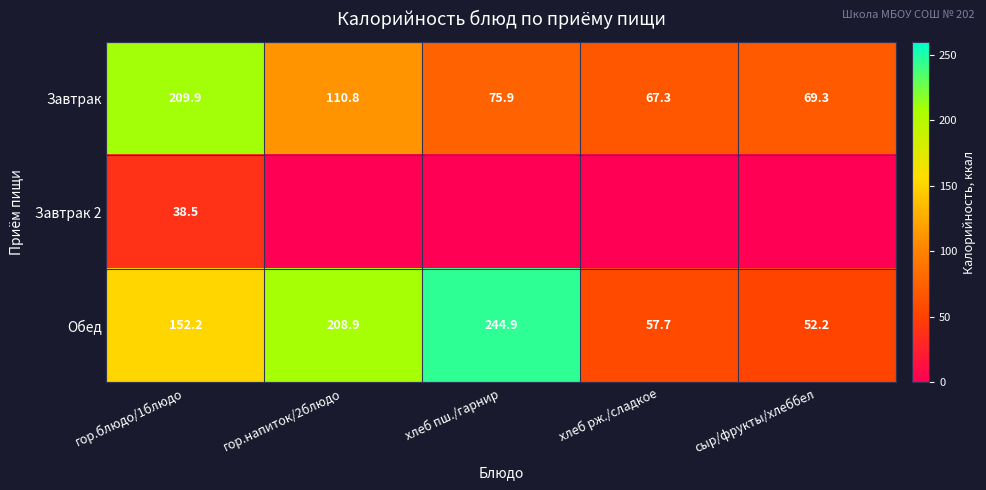

List the labels in order of Обед value, largest first.

хлеб пш./гарнир, гор.напиток/2блюдо, гор.блюдо/1блюдо, хлеб рж./сладкое, сыр/фрукты/хлеббел